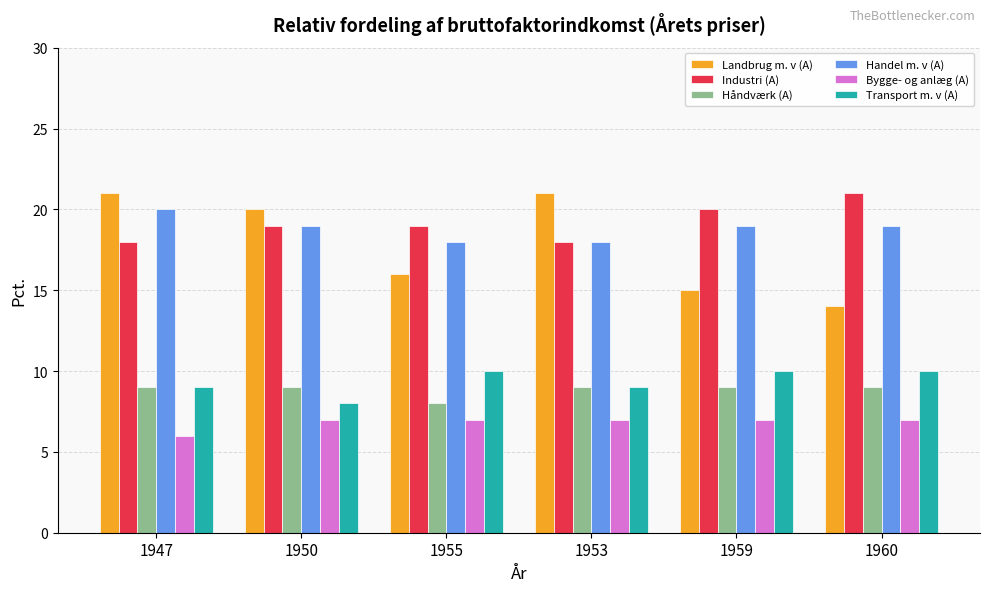

The value of Bygge- og anlæg (A) at 1947 is 4. True or false?

False